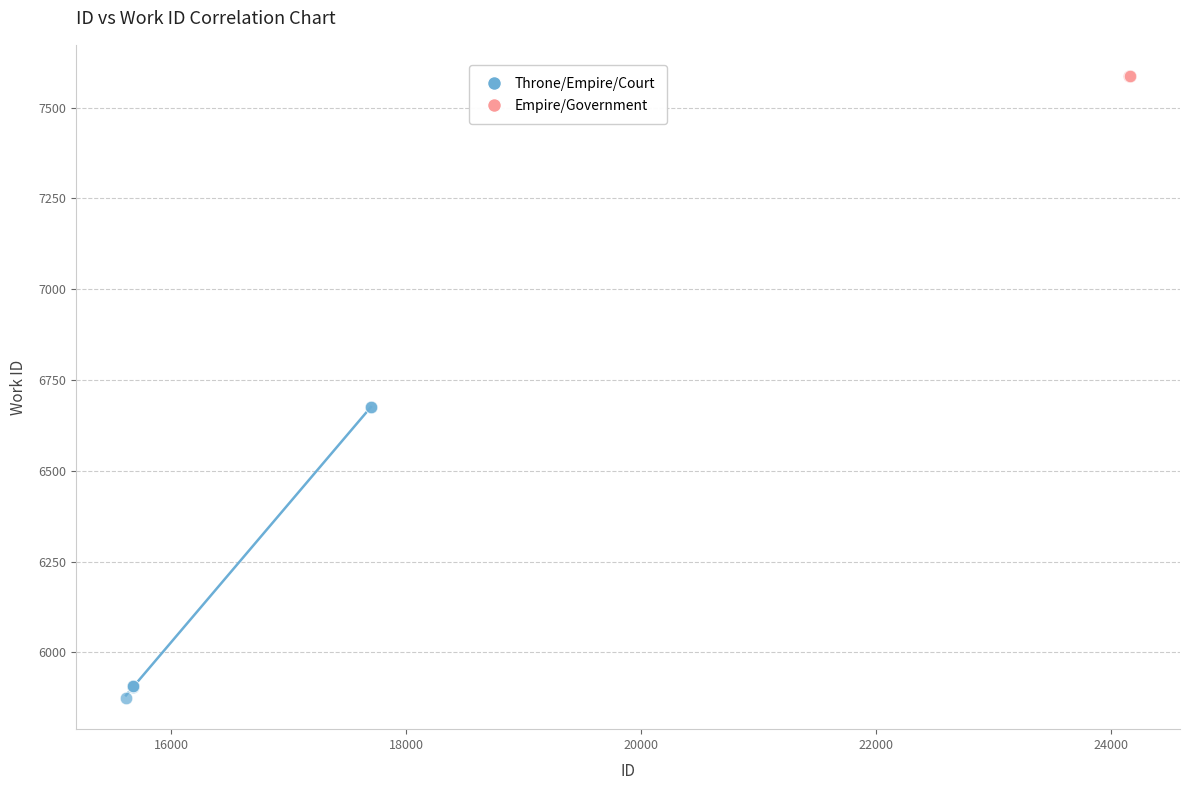

Which series reaches the maximum Y coordinate?

Empire/Government